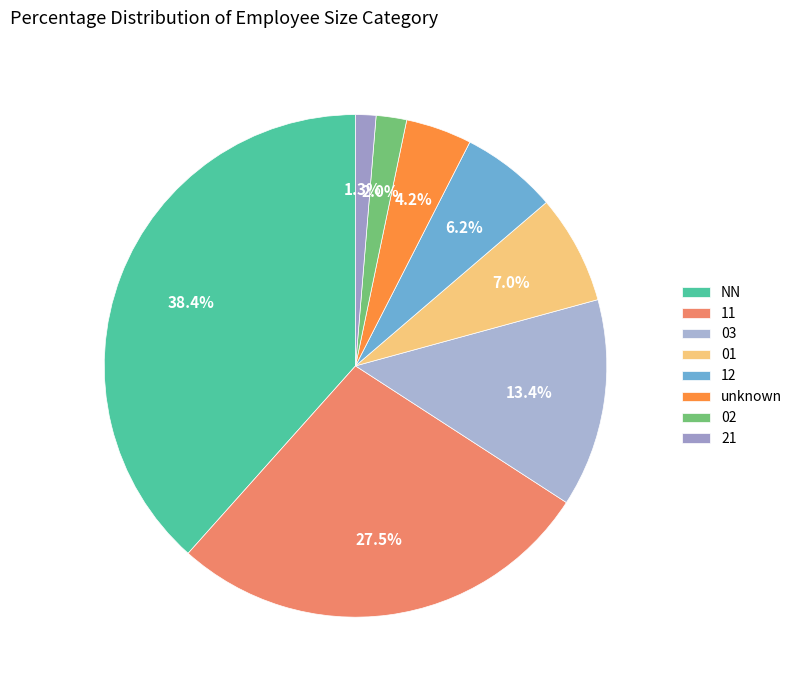

How many slices are in this pie chart?

8